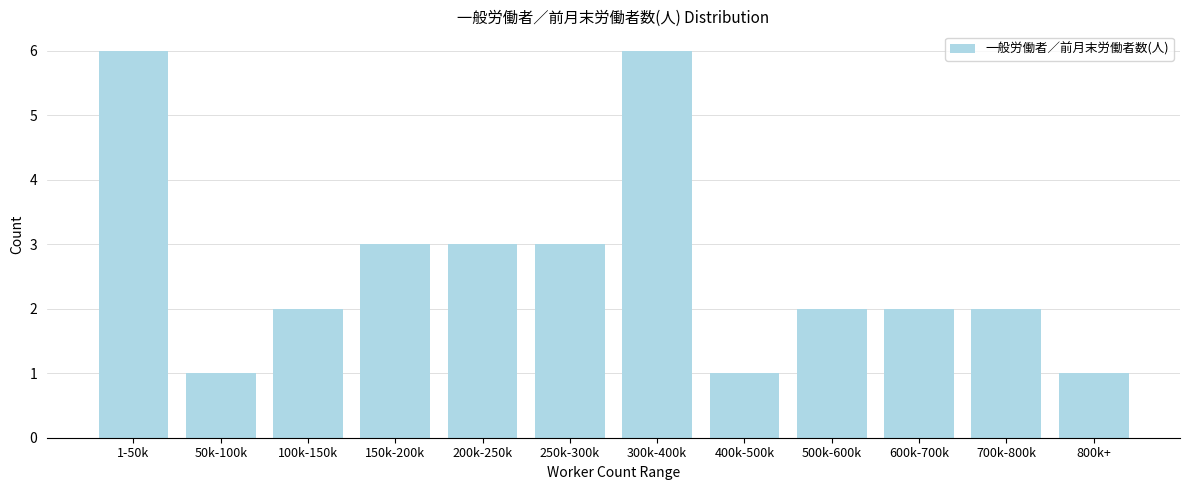

Reading left to right, list all the values displayed in this chart.

1-50k=6	50k-100k=1	100k-150k=2	150k-200k=3	200k-250k=3	250k-300k=3	300k-400k=6	400k-500k=1	500k-600k=2	600k-700k=2	700k-800k=2	800k+=1